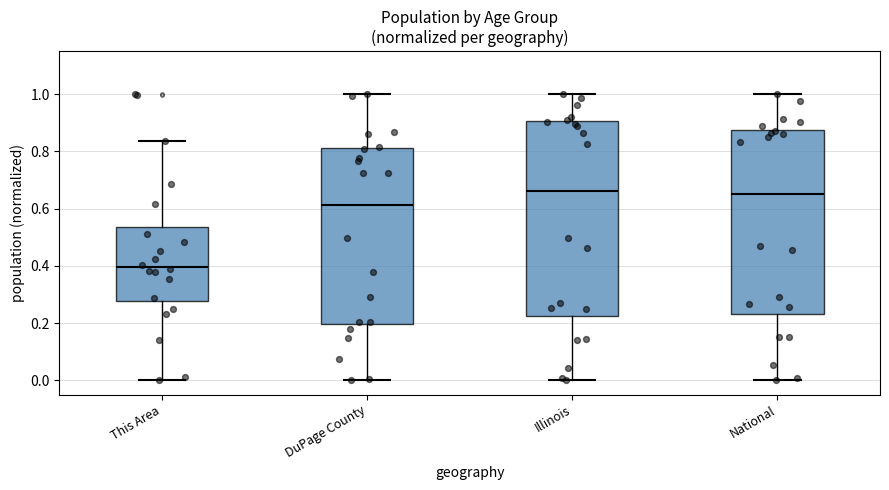

Reading left to right, read every box against the y-axis: the position of its median line, the range the box covers, and the ends of its whiskers. The values are not printed on the chart, so give them approximately, as read against the axis.

This Area: median 0.40, box 0.28 to 0.54, whiskers 0.00 to 0.84
DuPage County: median 0.62, box 0.20 to 0.82, whiskers 0.00 to 1.00
Illinois: median 0.66, box 0.22 to 0.90, whiskers 0.00 to 1.00
National: median 0.66, box 0.24 to 0.88, whiskers 0.00 to 1.00